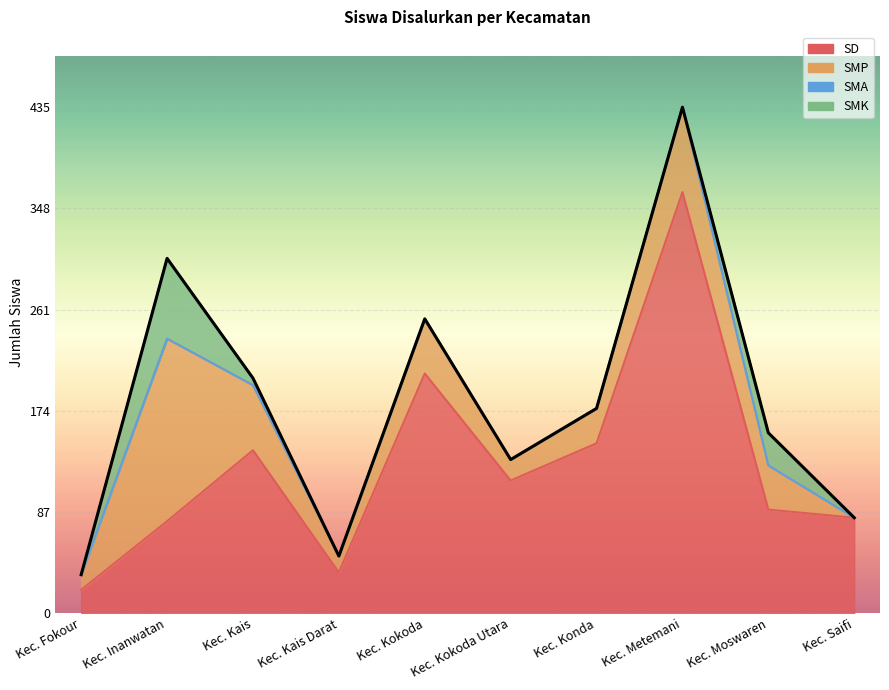

What is the label of the 4th point from the left?

Kec. Kais Darat